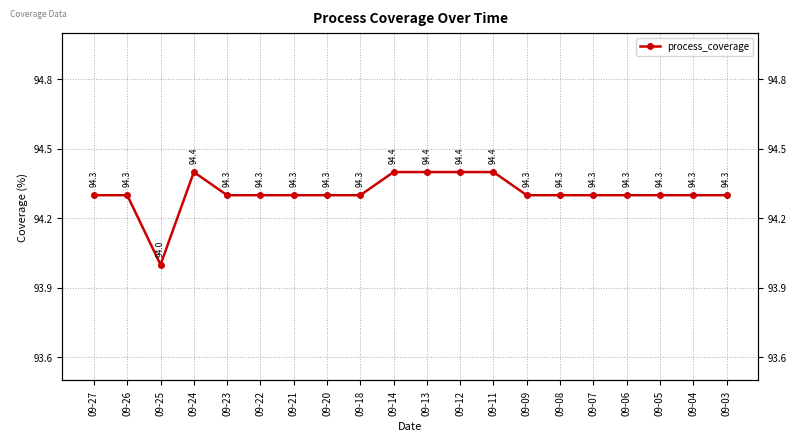

What is the value of the 6th point from the left?

94.3